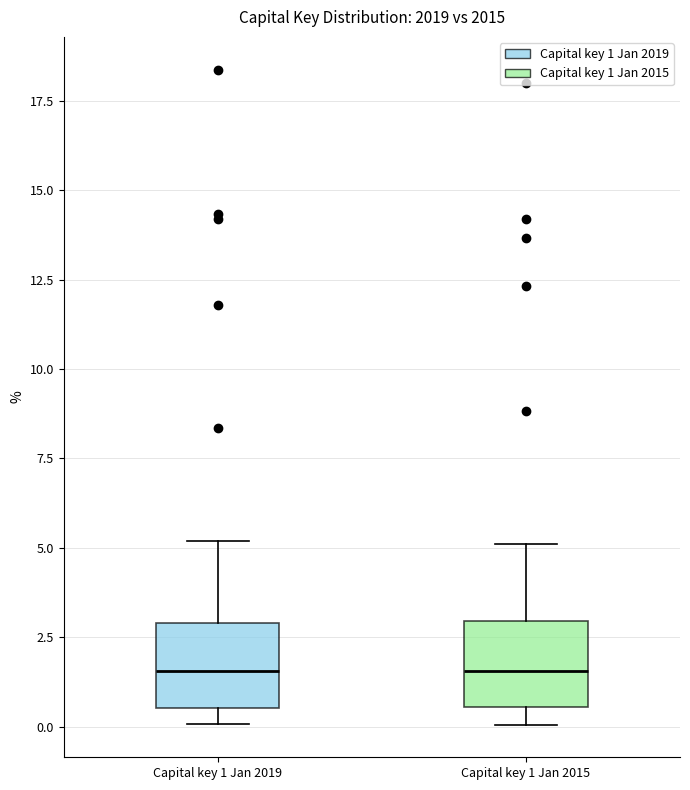

Where is the upper edge of the box for Capital key 1 Jan 2019 on the y-axis? The values are not printed on the chart, so give them approximately, as read against the axis.

3.0